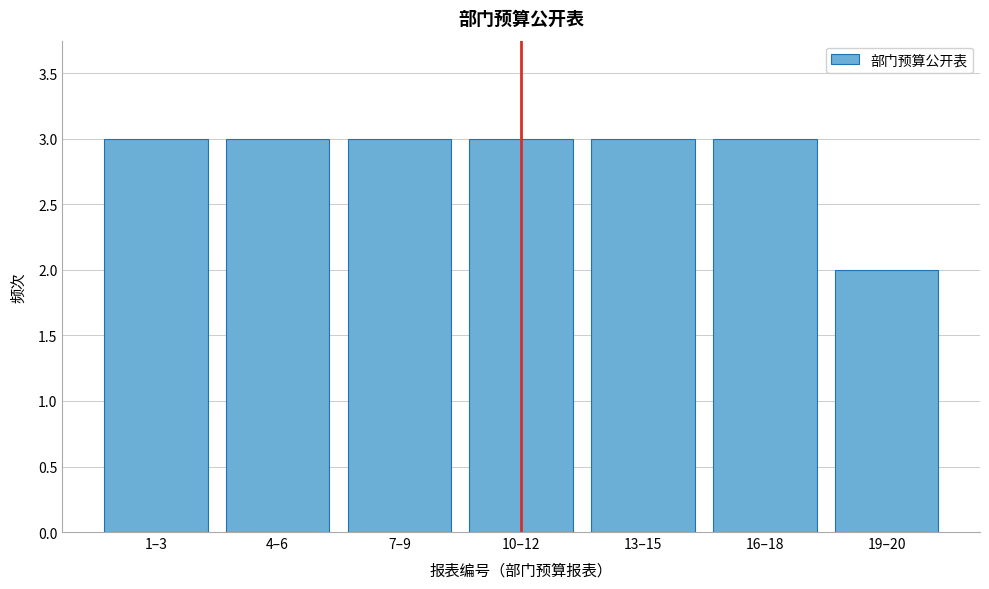

Reading left to right, what are all the values shown in this chart?

3	3	3	3	3	3	2